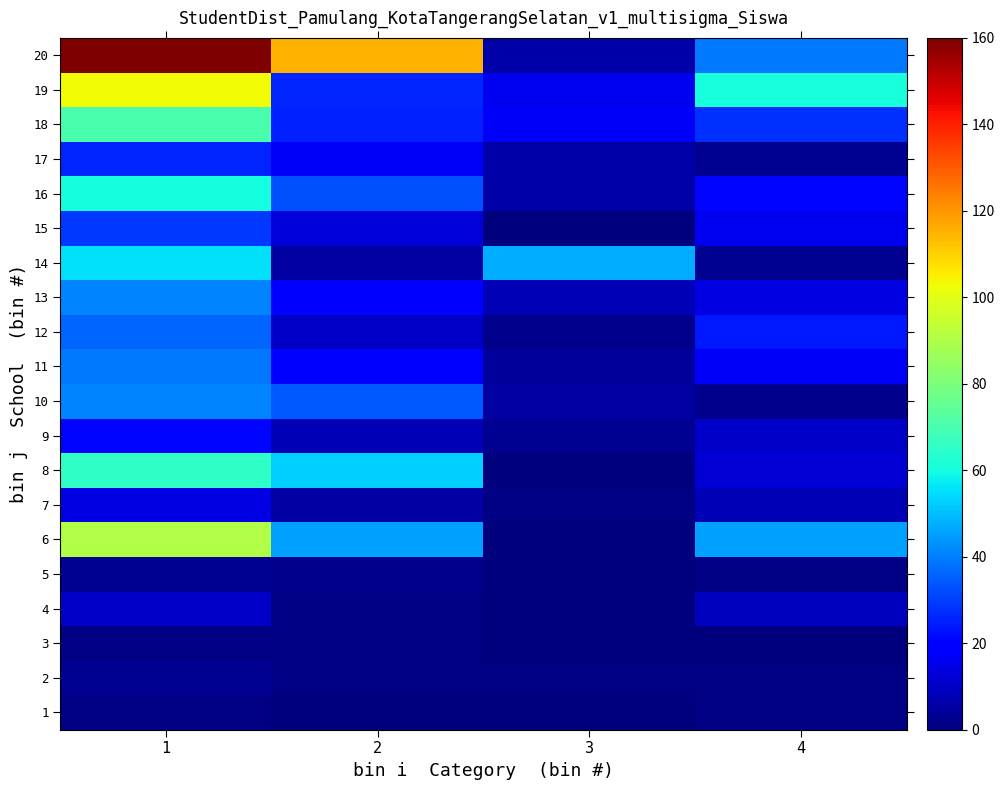

Reading left to right, extract all data points from this chart.

1: 1=1	2=0	3=0	4=1
2: 1=3	2=1	3=1	4=1
3: 1=1	2=1	3=0	4=0
4: 1=10	2=1	3=0	4=9
5: 1=3	2=2	3=0	4=1
6: 1=90	2=45	3=0	4=45
7: 1=14	2=5	3=1	4=8
8: 1=65	2=53	3=0	4=12
9: 1=21	2=8	3=3	4=10
10: 1=41	2=34	3=5	4=2
11: 1=39	2=18	3=4	4=17
12: 1=36	2=10	3=2	4=24
13: 1=41	2=19	3=8	4=14
14: 1=55	2=5	3=47	4=3
15: 1=29	2=13	3=0	4=16
16: 1=60	2=33	3=6	4=21
17: 1=26	2=17	3=6	4=3
18: 1=70	2=25	3=17	4=28
19: 1=103	2=26	3=16	4=61
20: 1=160	2=115	3=6	4=39